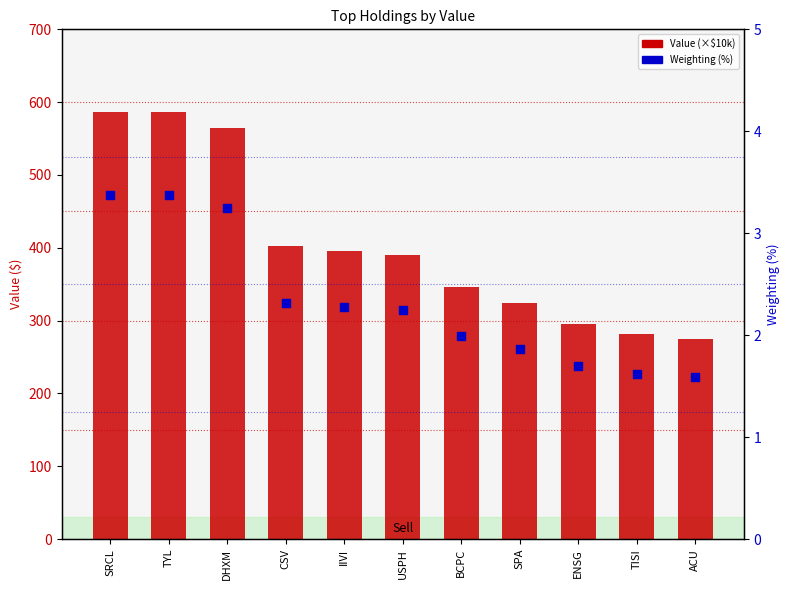

Which series has the widest spread of Y values?

Value (×$10k)